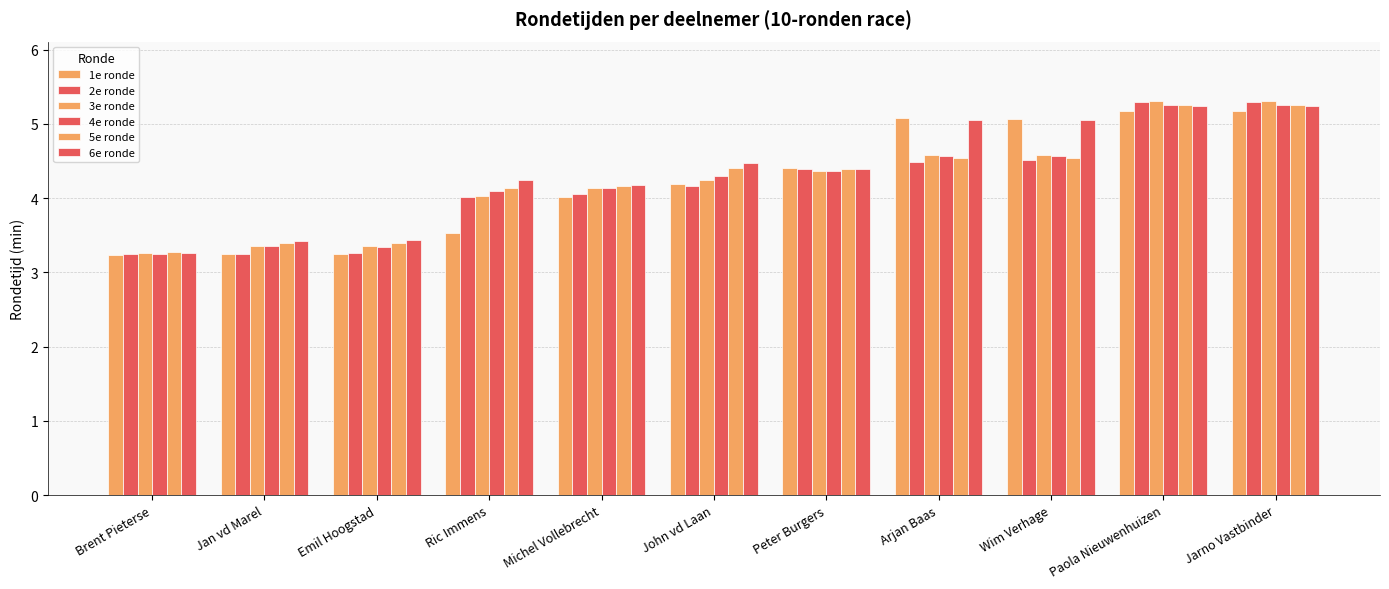

How many bars are there in total?

66